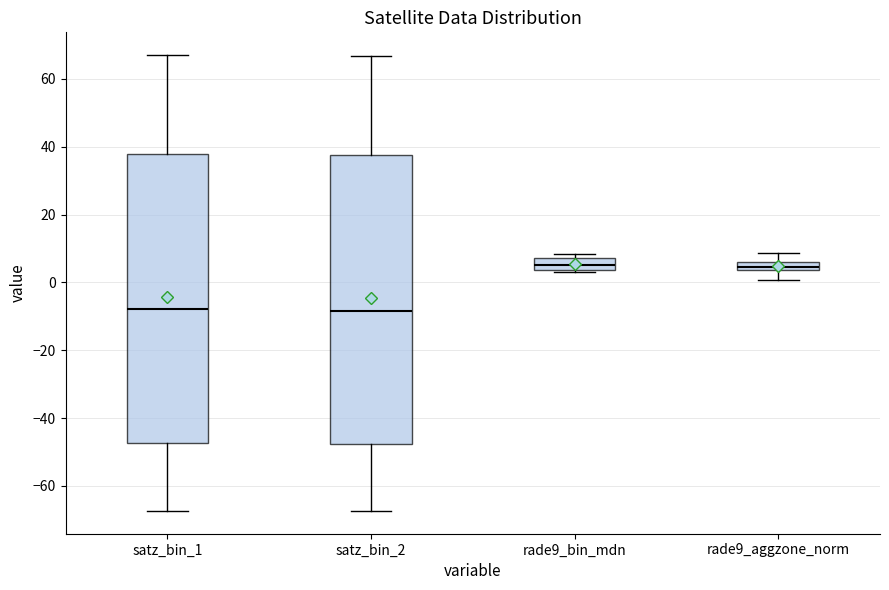

Where does the lower whisker of the box for satz_bin_1 end on the y-axis? The values are not printed on the chart, so give them approximately, as read against the axis.

-68